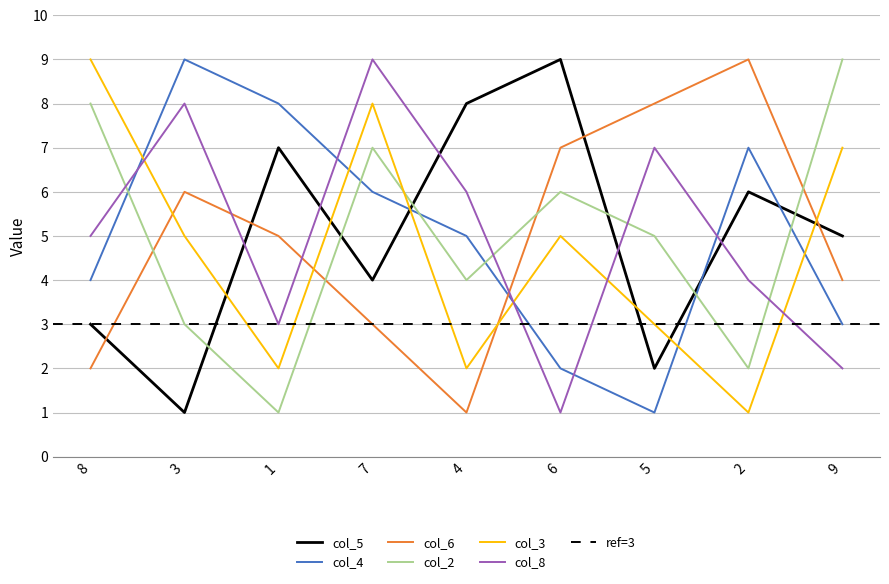

What is the average value of the col_4 series?

5